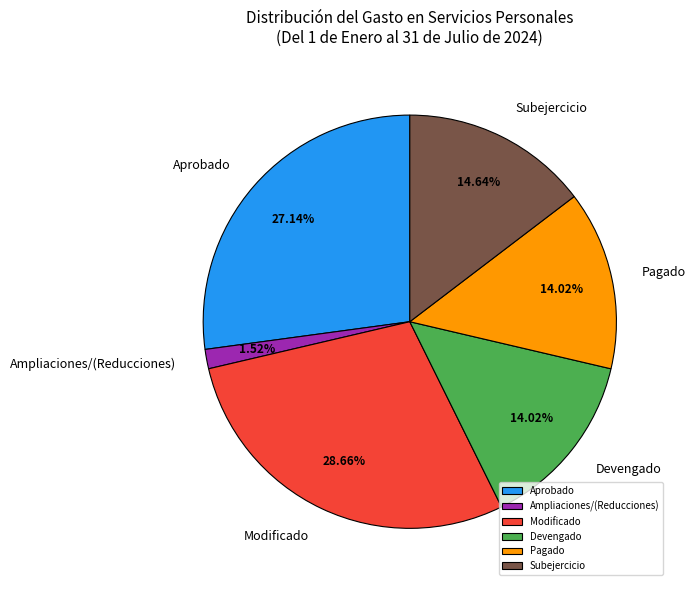

How many slices are in this pie chart?

6